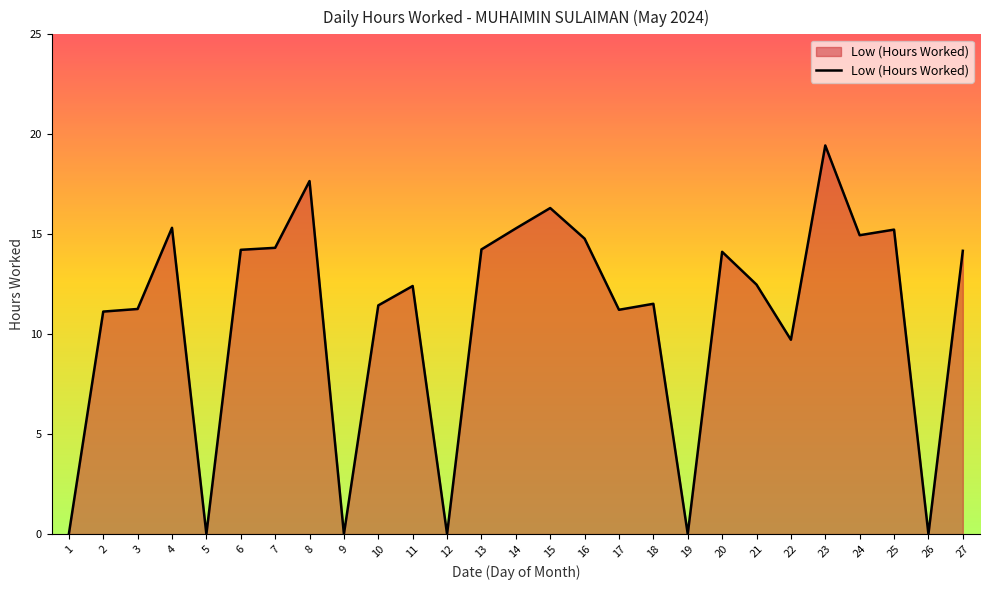

Which category has the highest value across all series?

23